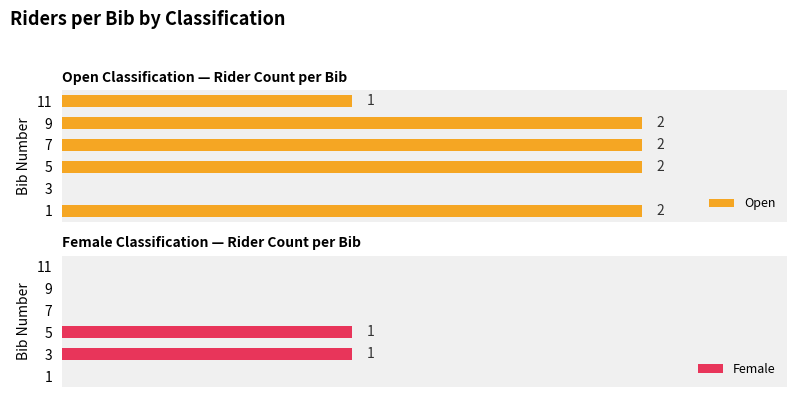

What are all the series names shown in the legend?

Open, Female